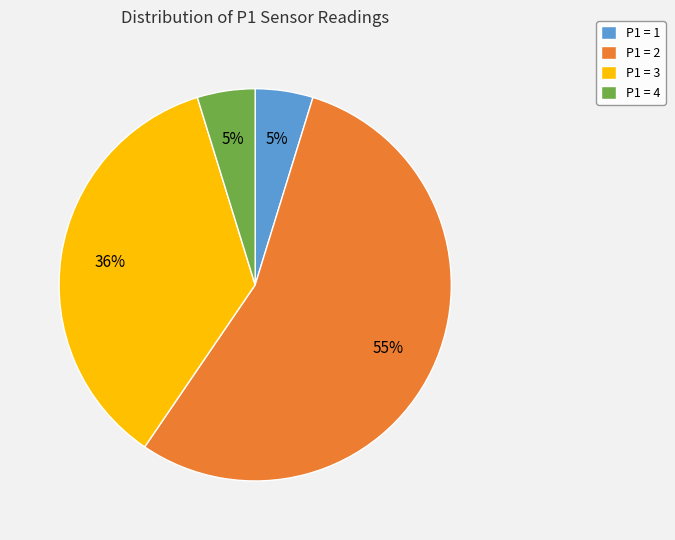

Is there a majority slice in this chart?

Yes